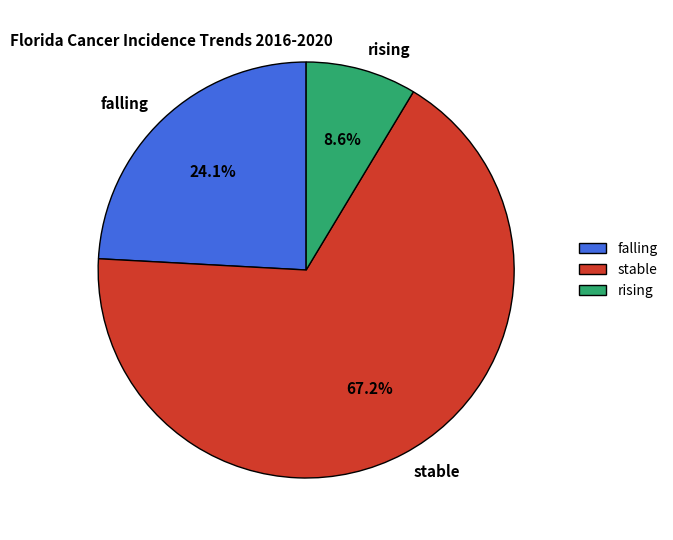

Is there any slice that represents more than half of the pie?

Yes